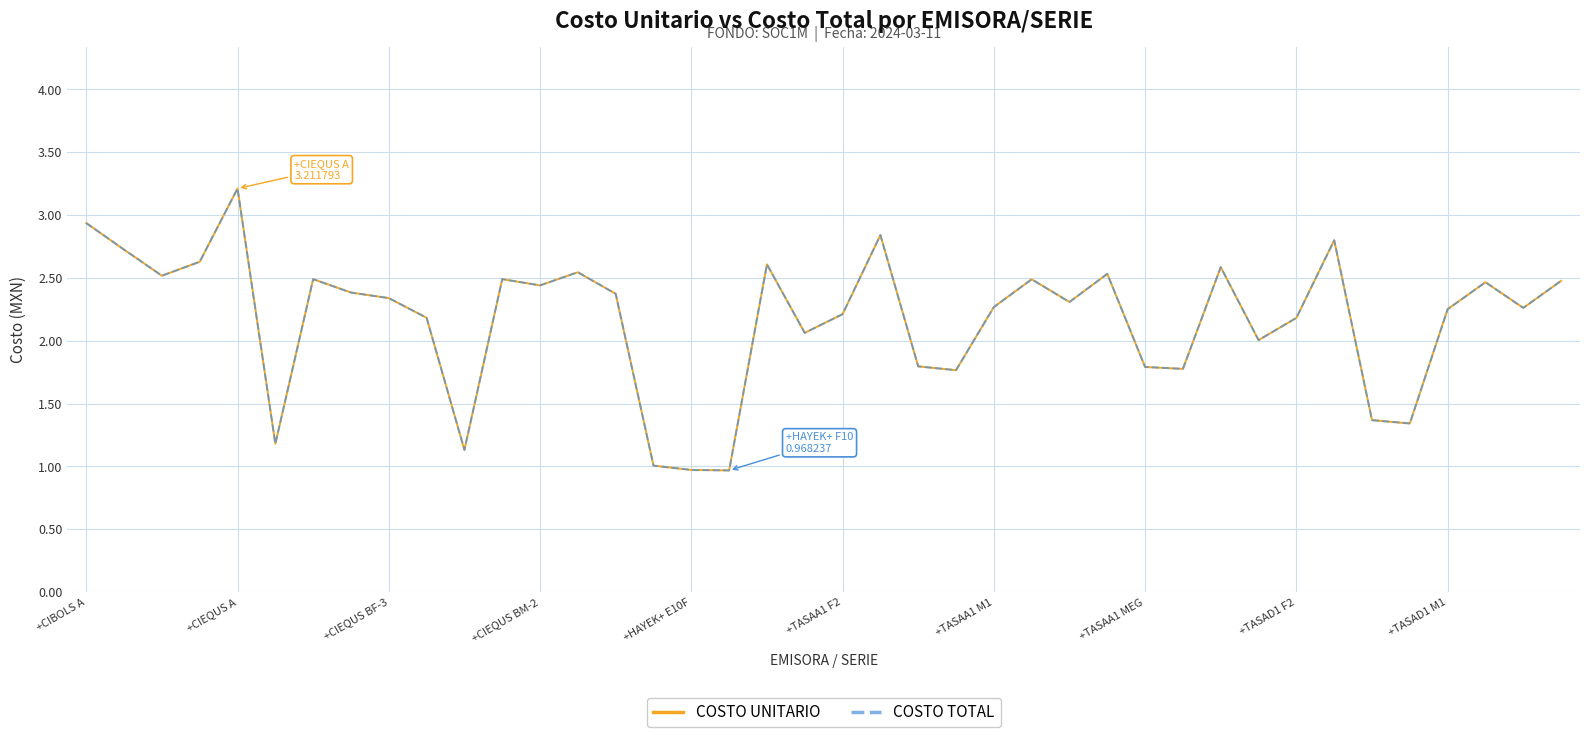

How many lines are shown in the chart?

2